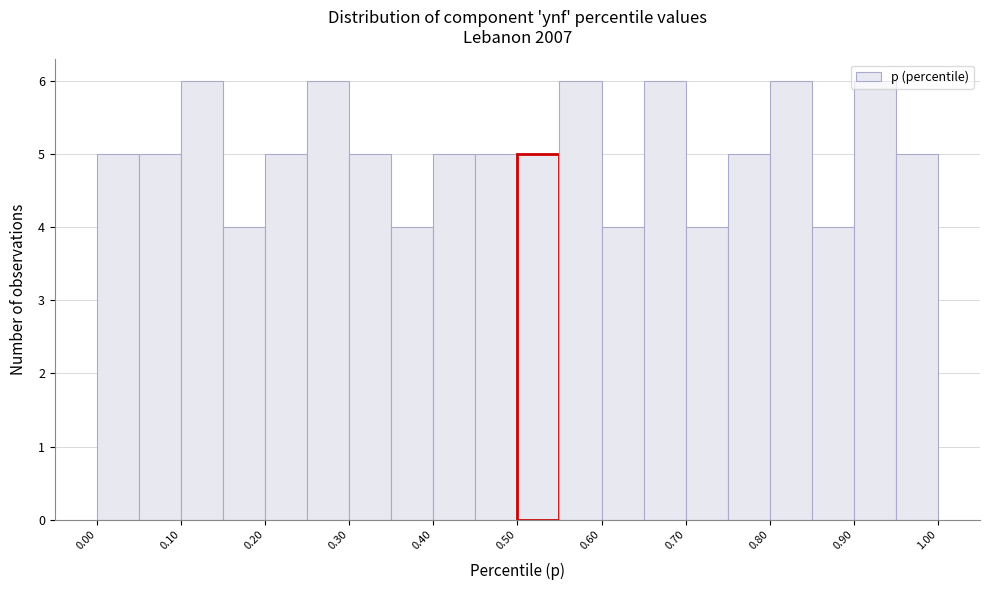

Reading left to right, list every bar in this chart as the range it spans on the x-axis followed by its height. The values are not printed on the chart, so give them approximately, as read against the axis.

0.00 to 0.05: 5
0.05 to 0.10: 5
0.10 to 0.15: 6
0.15 to 0.20: 4
0.20 to 0.25: 5
0.25 to 0.30: 6
0.30 to 0.35: 5
0.35 to 0.40: 4
0.40 to 0.45: 5
0.45 to 0.50: 5
0.50 to 0.55: 5
0.55 to 0.60: 6
0.60 to 0.65: 4
0.65 to 0.70: 6
0.70 to 0.75: 4
0.75 to 0.80: 5
0.80 to 0.85: 6
0.85 to 0.90: 4
0.90 to 0.95: 6
0.95 to 1.00: 5